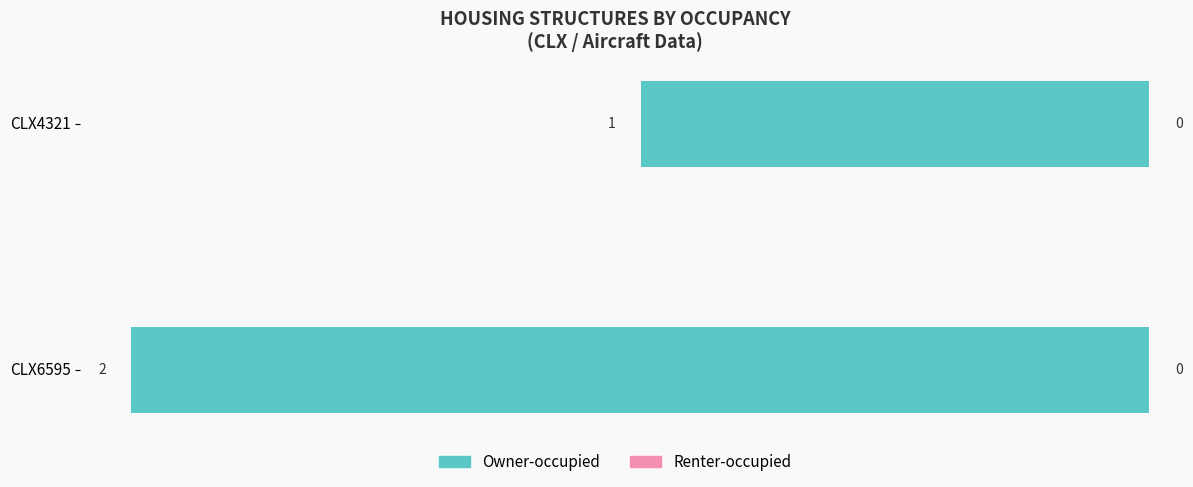

Does the chart contain any negative values?

Yes